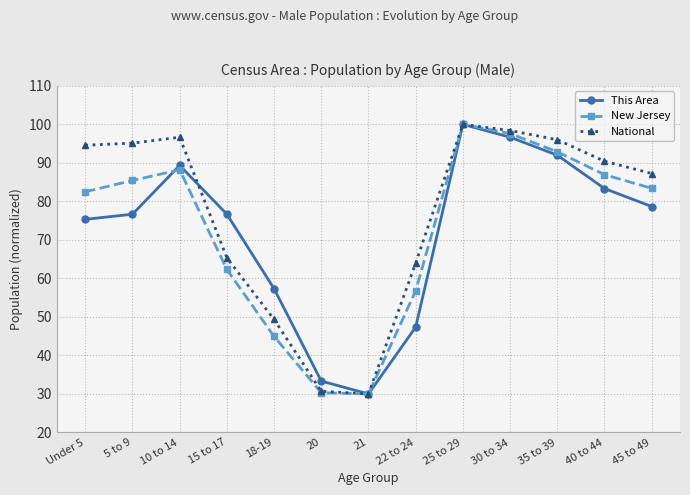

What is the sum of all National values?

997.8